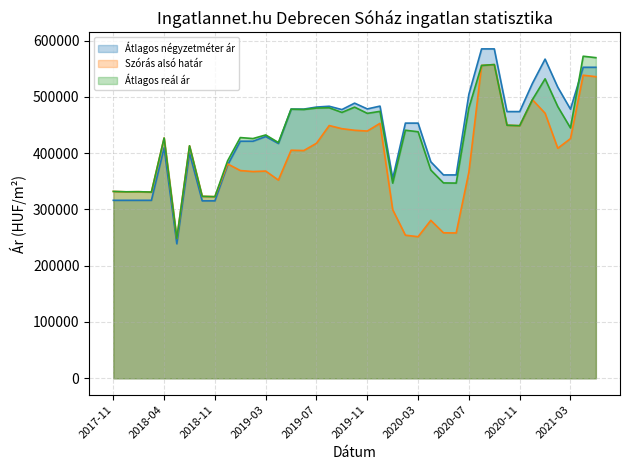

What is the difference between the second highest and minimum values in the Szórás alsó határ (line) series?

307301